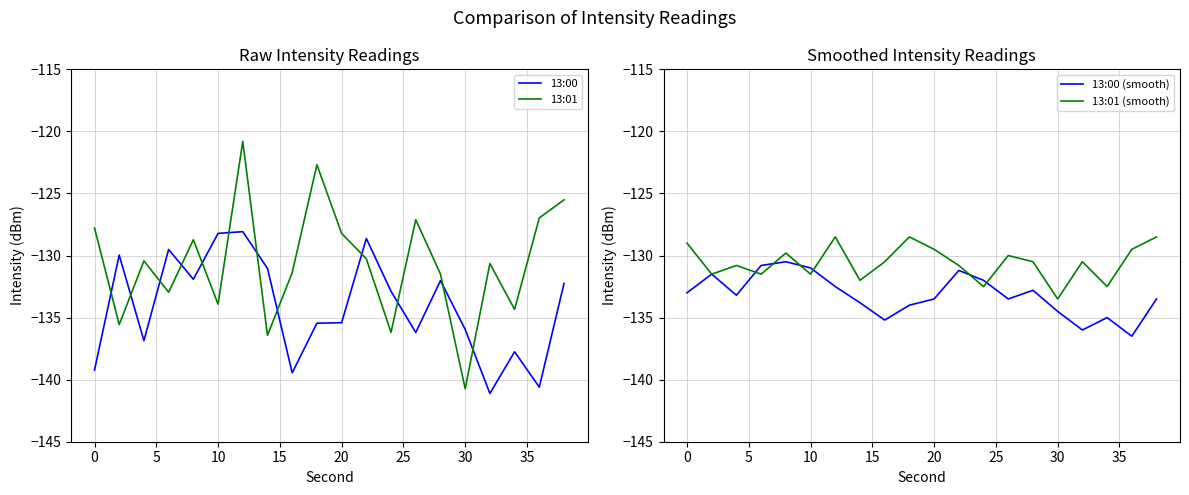

Does the chart display data point markers on the line(s)?

No